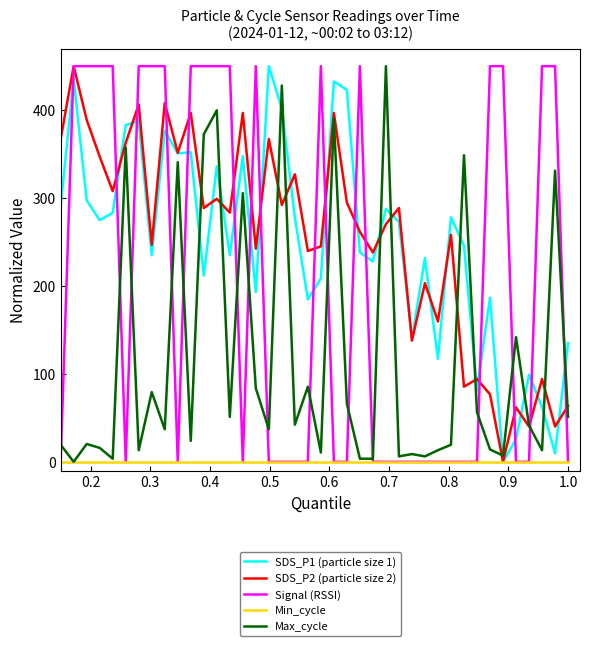

What are all the series names shown in the legend?

SDS_P1 (particle size 1), SDS_P2 (particle size 2), Signal (RSSI), Min_cycle, Max_cycle